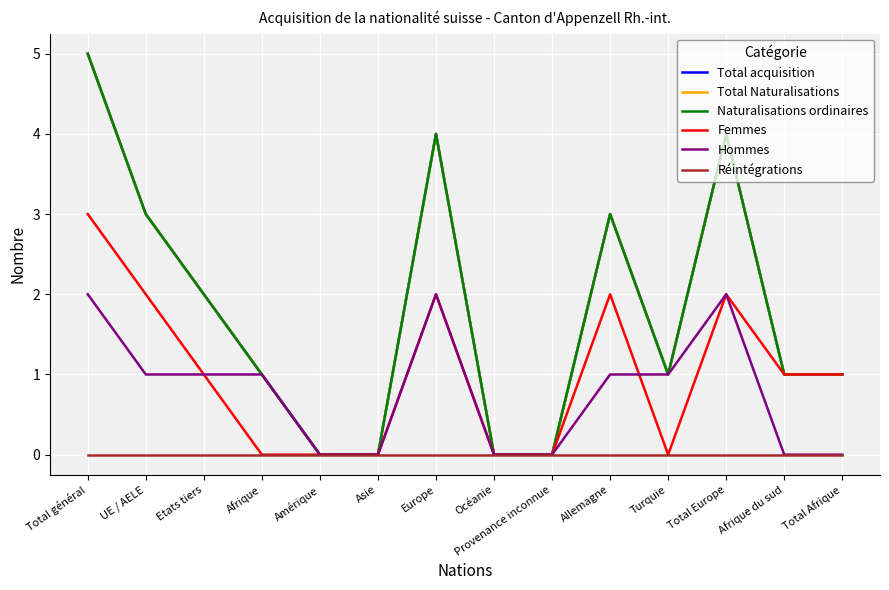

What is the difference between the second highest and second lowest values in the Femmes series?

2